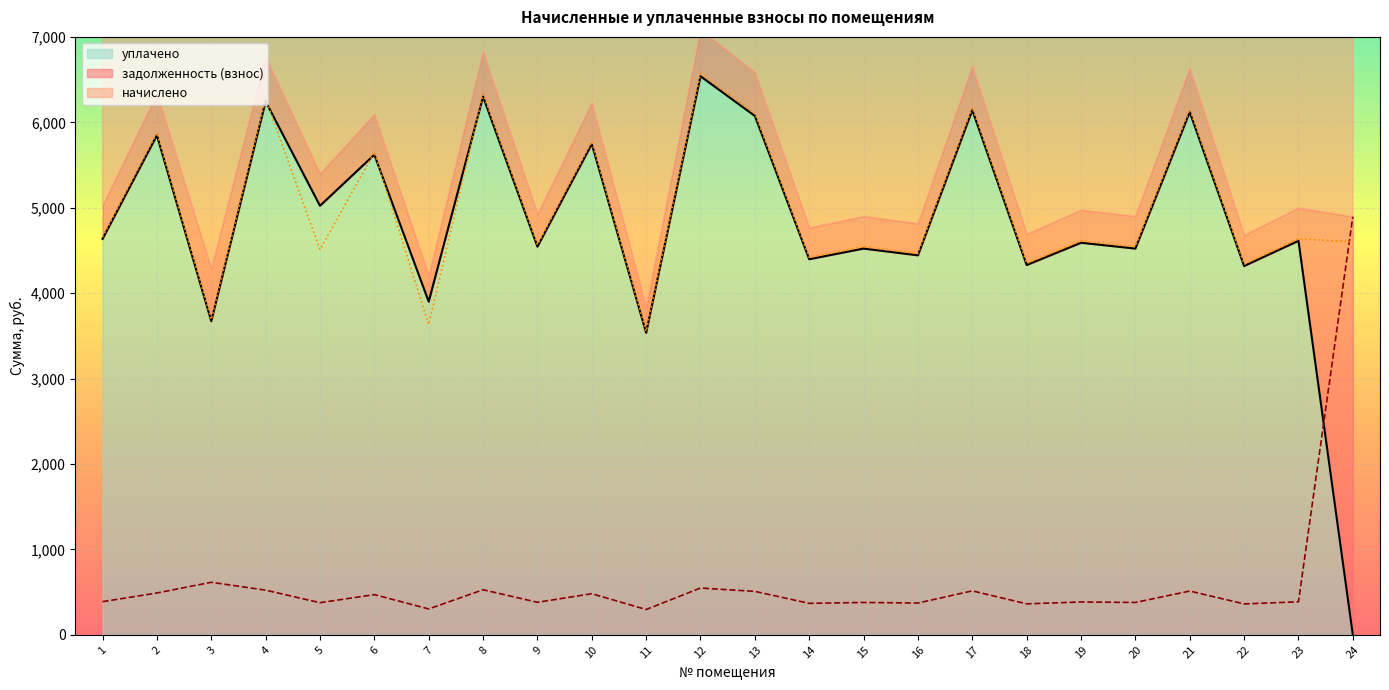

True or false: начислено has more than 2 points higher than both neighbors.

True